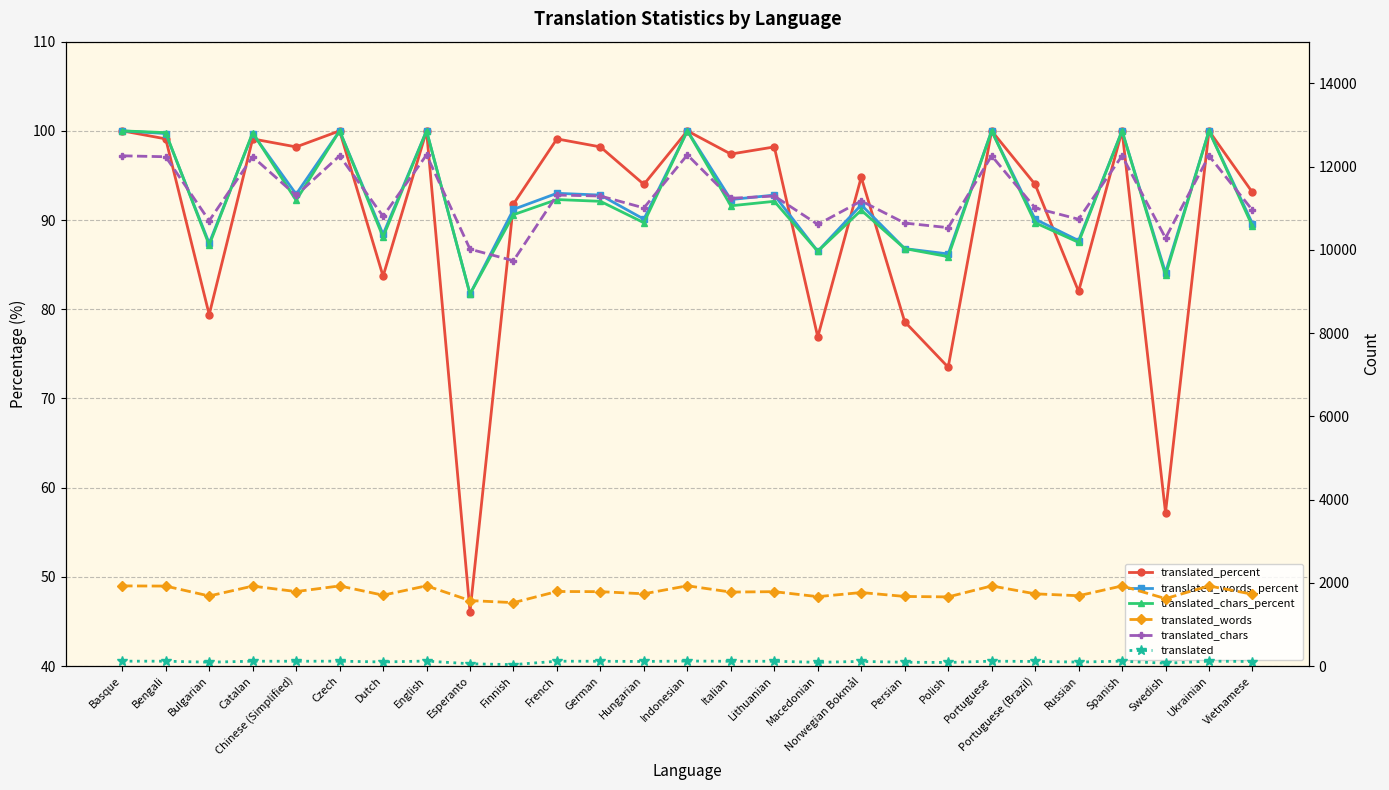

What position from the left is Italian?

15